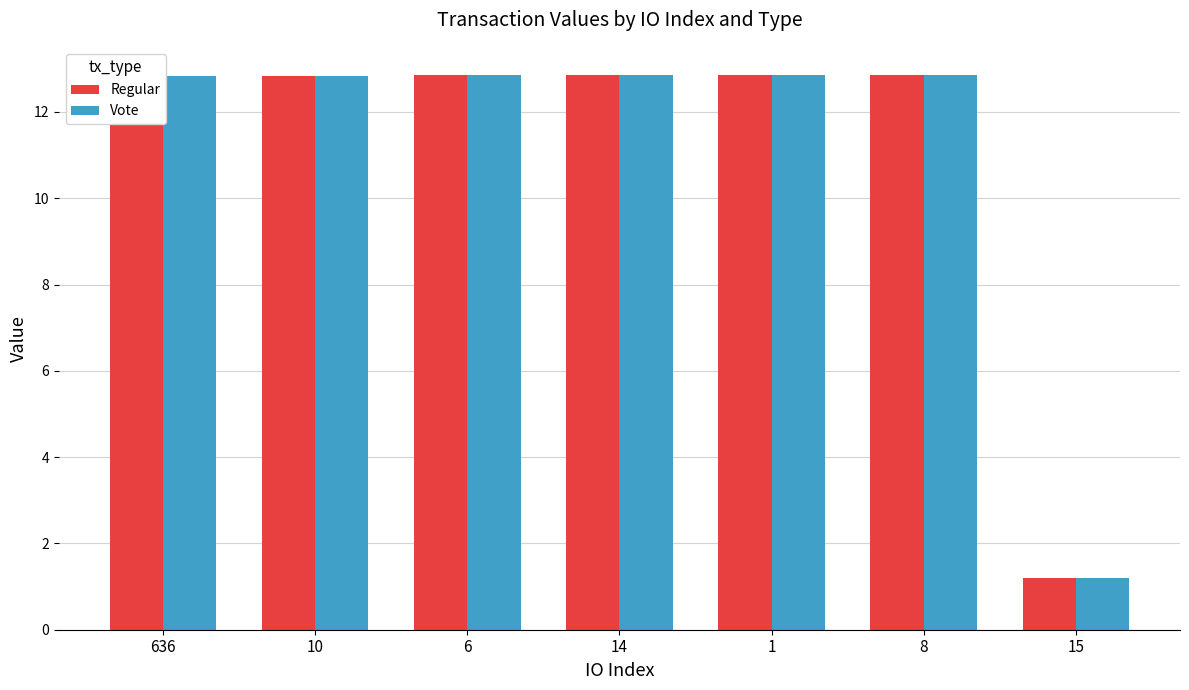

At how many categories does at least one series exceed 2?

6